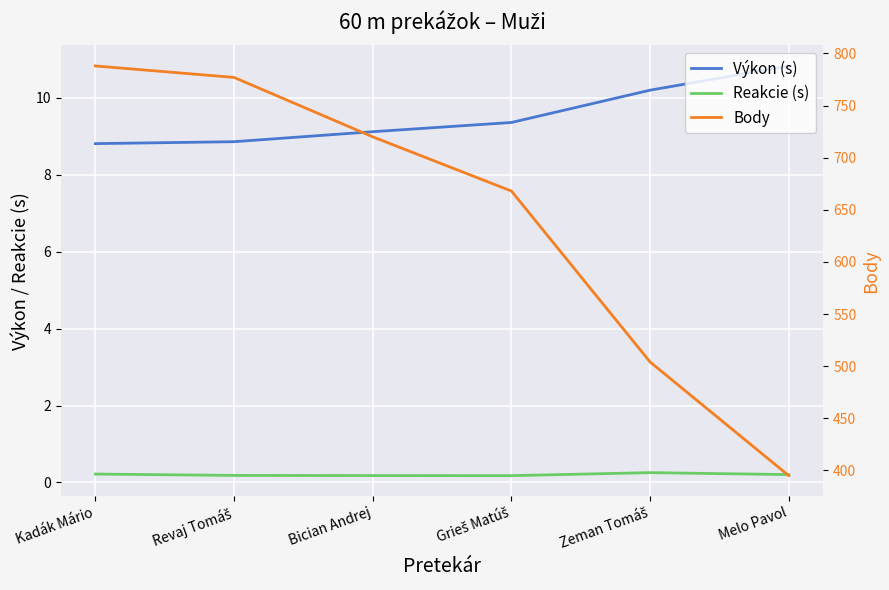

Which series has the largest total across all categories?

Body